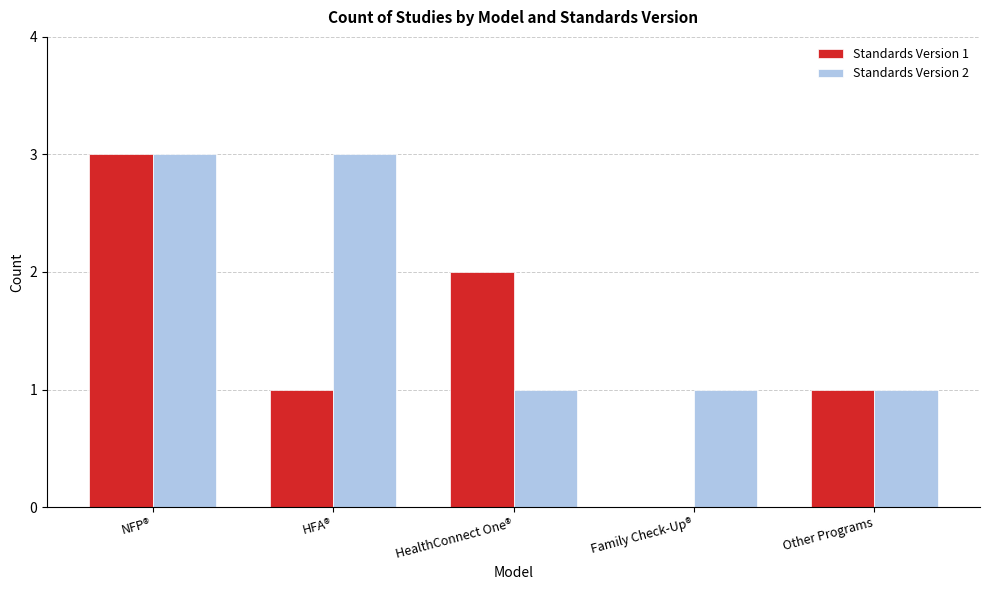

What is the sum of the Standards Version 2 values at Family Check-Up® and NFP®?

4